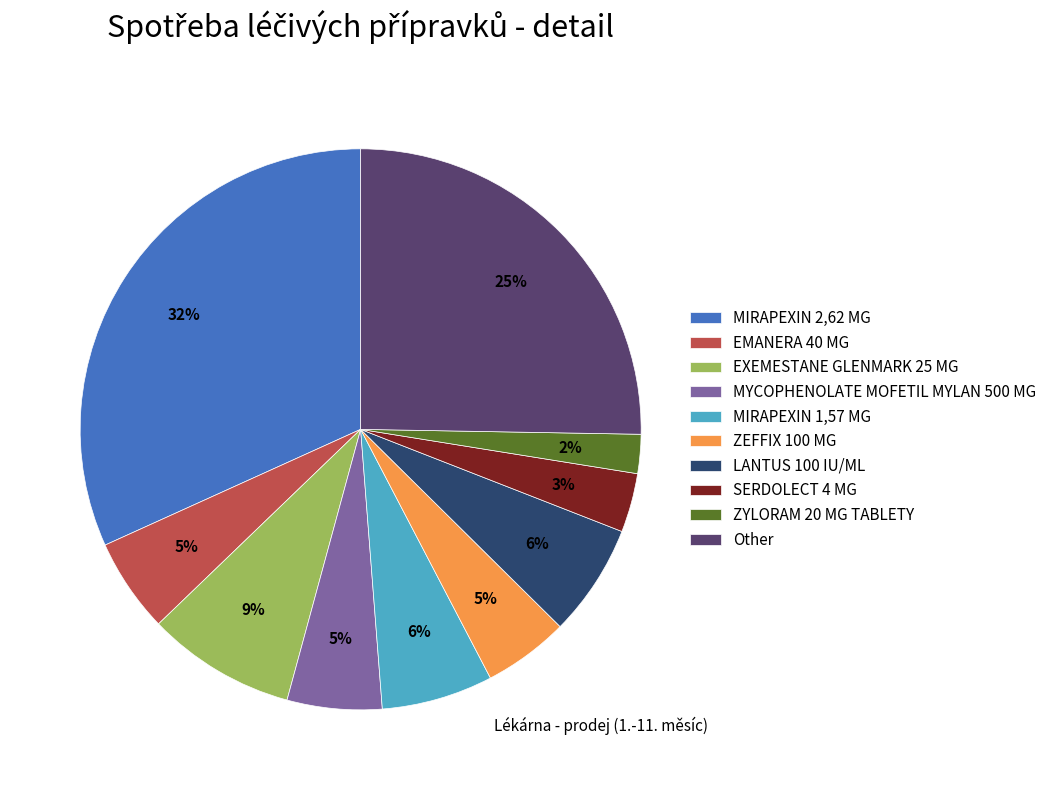

To the nearest percent, what is the average slice percentage?

10%